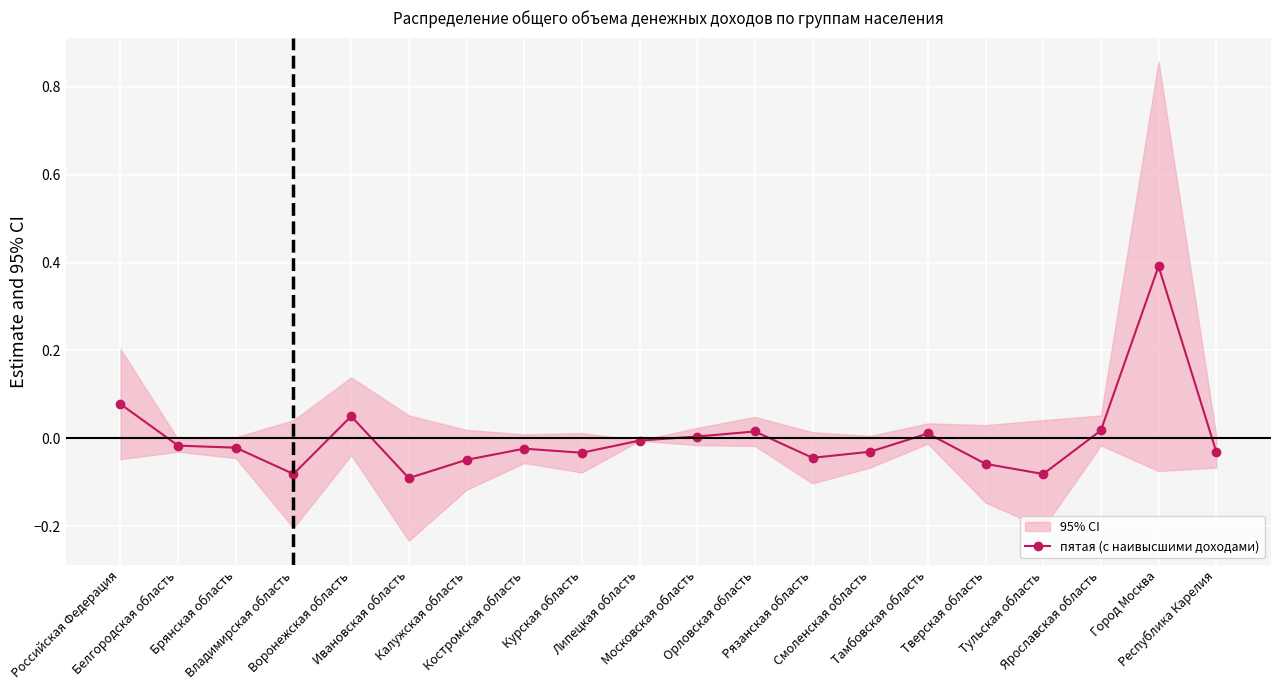

What position from the right is Рязанская область?

8